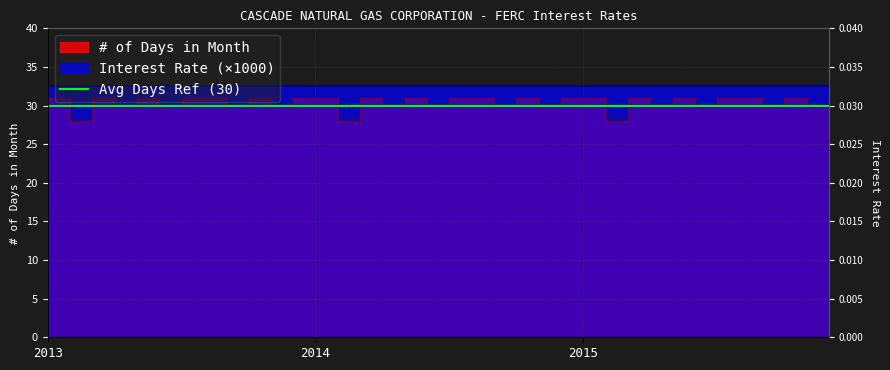

Read the value at 2015-09.

30